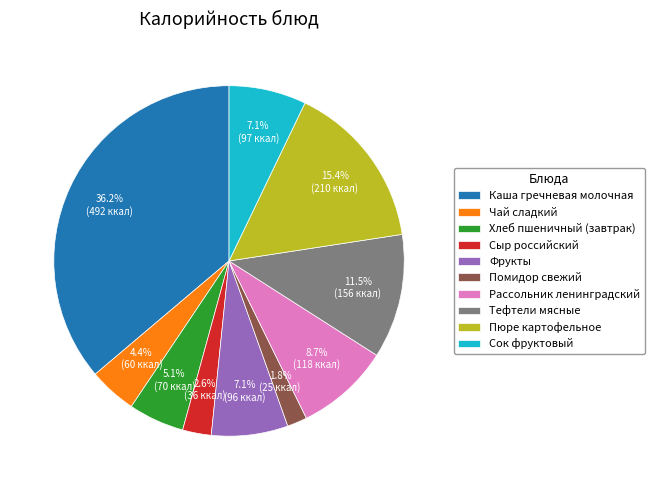

Which slice is the smallest?

Помидор свежий